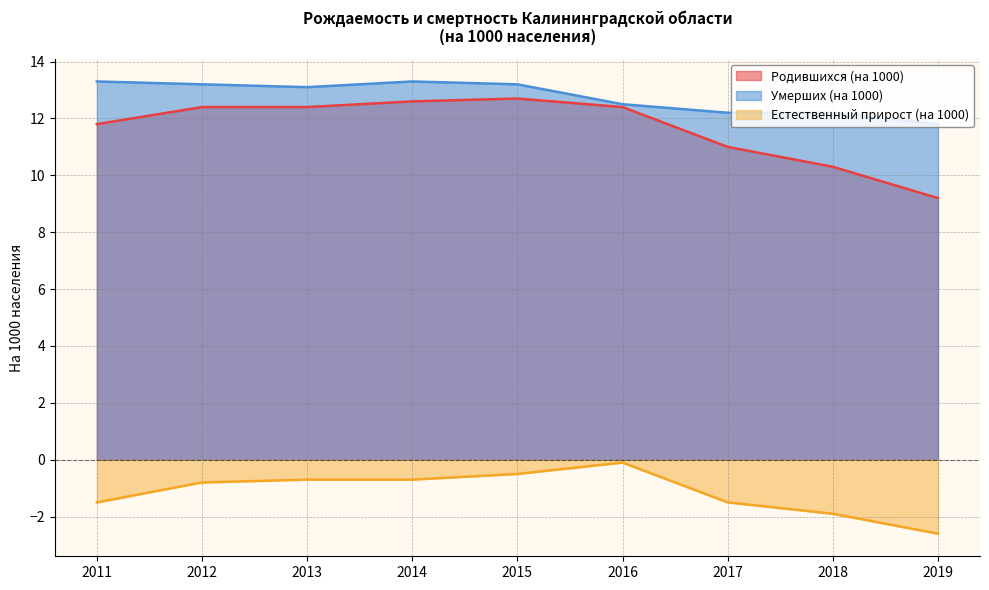

Which has a higher value, 2016 or 2019?

2016